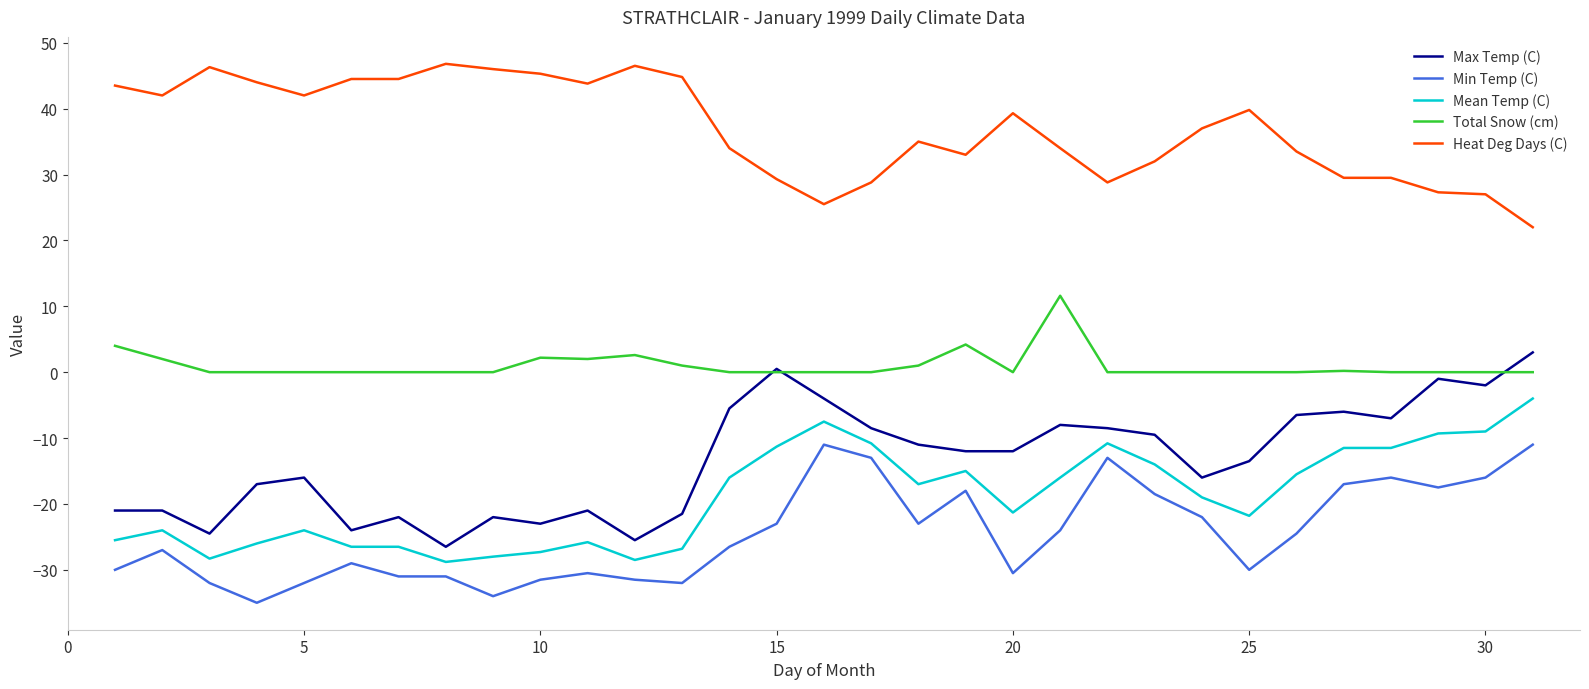

True or false: Mean Temp (C) and Total Snow (cm) intersect in this chart.

False